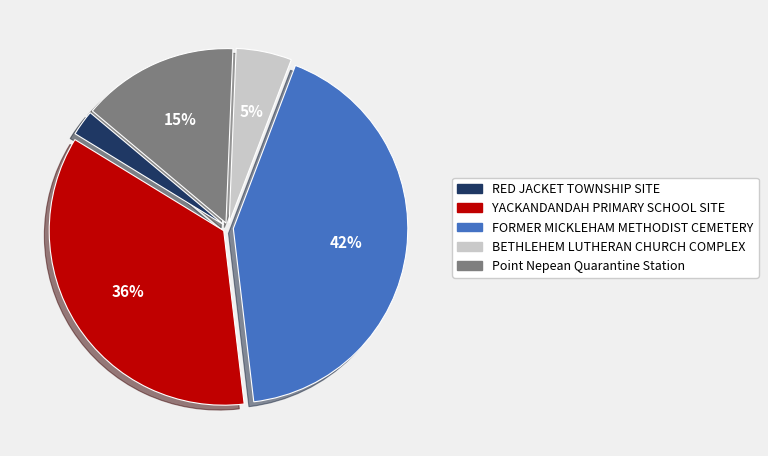

Is Point Nepean Quarantine Station the majority of the pie?

No